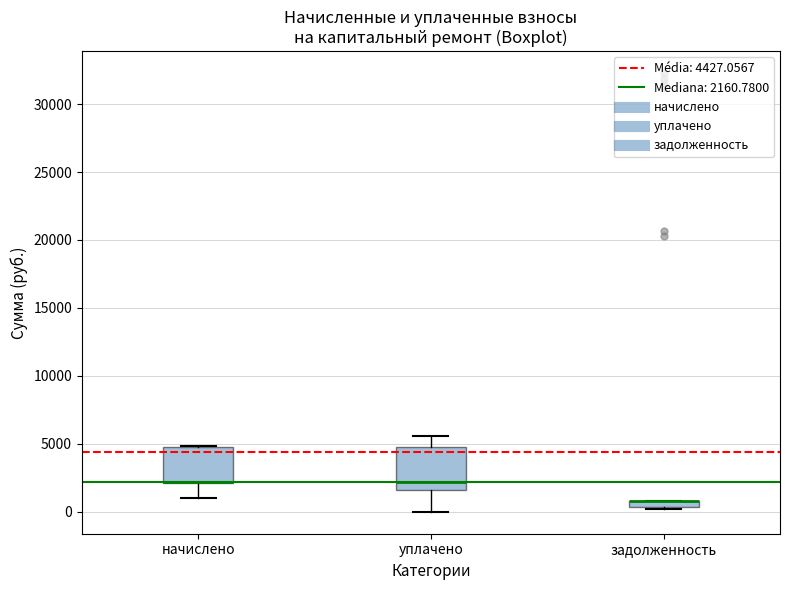

Where does the lower whisker of the box for начислено end on the y-axis? The values are not printed on the chart, so give them approximately, as read against the axis.

1000